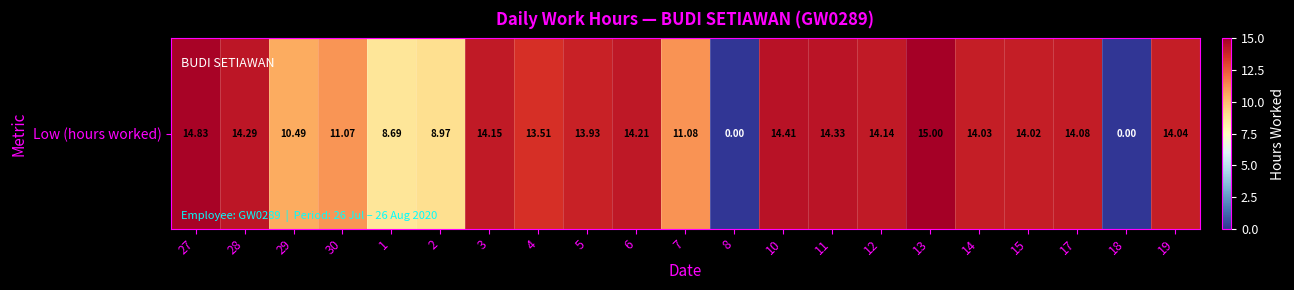

Which label corresponds to the smallest value in the chart?

8